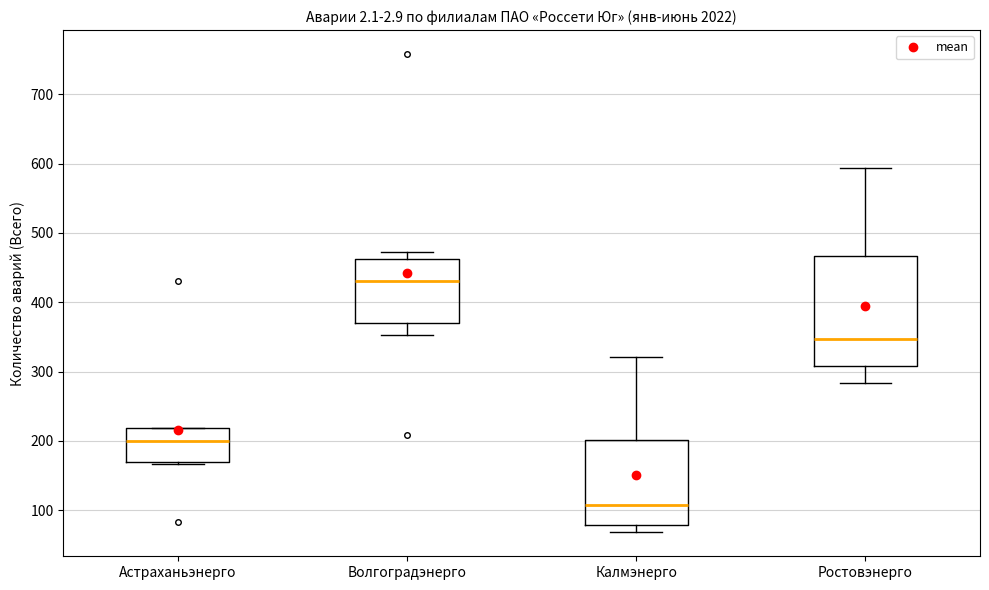

Where does the lower whisker of the box for Ростовэнерго end on the y-axis? The values are not printed on the chart, so give them approximately, as read against the axis.

280